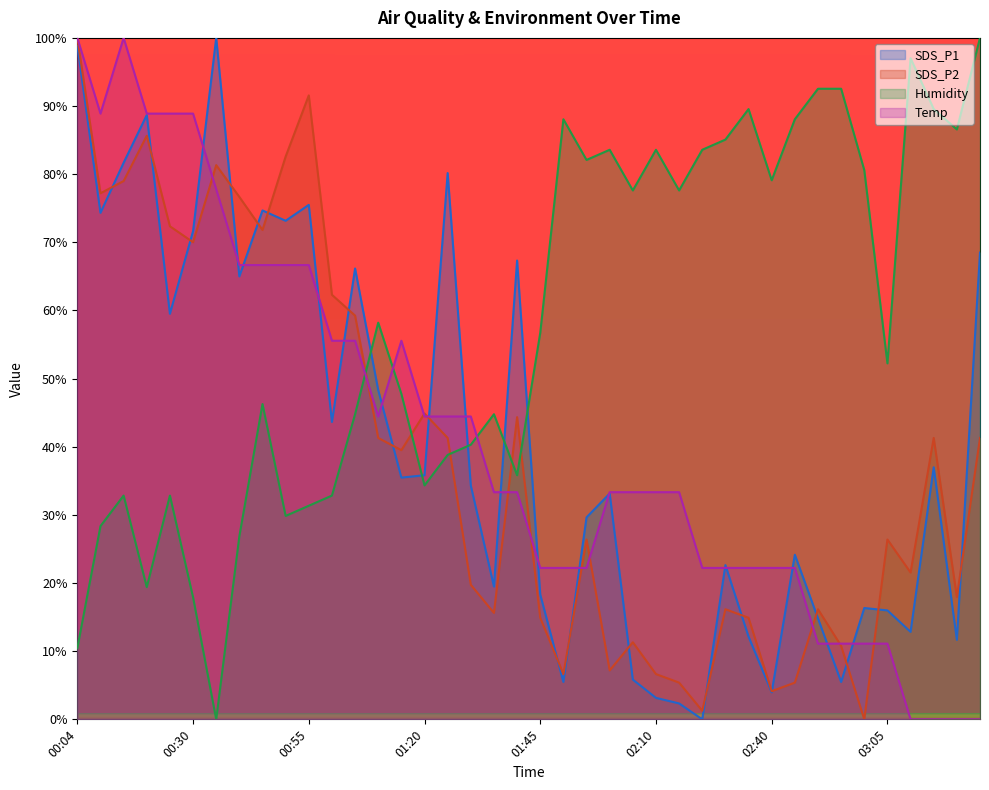

Reading right to left, transcribe all the data shown in this chart.

SDS_P1: 03:25=68.5	03:20=11.7	03:15=37.0	03:10=12.8	03:05=16.0	03:00=16.3	02:55=5.5	02:50=14.8	02:45=24.2	02:40=4.0	02:35=12.1	02:30=22.6	02:25=0.0	02:20=2.3	02:10=3.2	02:05=5.8	02:00=33.1	01:55=29.6	01:50=5.5	01:45=18.3	01:40=67.3	01:35=19.5	01:30=34.3	01:25=80.2	01:20=35.8	01:15=35.5	01:10=48.3	01:05=66.2	01:00=43.6	00:55=75.5	00:50=73.2	00:45=74.7	00:40=65.0	00:35=100.0	00:30=71.6	00:25=59.5	00:20=88.7	00:15=81.7	00:10=74.3	00:04=98.8
SDS_P2: 03:25=41.3	03:20=18.0	03:15=41.3	03:10=21.5	03:05=26.4	03:00=0.0	02:55=10.8	02:50=16.2	02:45=5.4	02:40=4.1	02:35=14.9	02:30=16.2	02:25=1.3	02:20=5.4	02:10=6.6	02:05=11.3	02:00=7.2	01:55=26.4	01:50=6.6	01:45=14.9	01:40=44.3	01:35=15.6	01:30=19.7	01:25=41.3	01:20=44.9	01:15=39.5	01:10=41.3	01:05=59.2	01:00=62.3	00:55=91.6	00:50=82.6	00:45=71.8	00:40=76.7	00:35=81.3	00:30=70.0	00:25=72.4	00:20=85.6	00:15=79.0	00:10=77.2	00:04=100.0
Temp: 03:25=0.0	03:20=0.0	03:15=0.0	03:10=0.0	03:05=11.1	03:00=11.1	02:55=11.1	02:50=11.1	02:45=22.2	02:40=22.2	02:35=22.2	02:30=22.2	02:25=22.2	02:20=33.3	02:10=33.3	02:05=33.3	02:00=33.3	01:55=22.2	01:50=22.2	01:45=22.2	01:40=33.3	01:35=33.3	01:30=44.4	01:25=44.4	01:20=44.4	01:15=55.6	01:10=44.4	01:05=55.6	01:00=55.6	00:55=66.7	00:50=66.7	00:45=66.7	00:40=66.7	00:35=77.8	00:30=88.9	00:25=88.9	00:20=88.9	00:15=100.0	00:10=88.9	00:04=100.0
Humidity: 03:25=100.0	03:20=86.6	03:15=89.6	03:10=97.0	03:05=52.2	03:00=80.6	02:55=92.5	02:50=92.5	02:45=88.1	02:40=79.1	02:35=89.6	02:30=85.1	02:25=83.6	02:20=77.6	02:10=83.6	02:05=77.6	02:00=83.6	01:55=82.1	01:50=88.1	01:45=56.7	01:40=35.8	01:35=44.8	01:30=40.3	01:25=38.8	01:20=34.3	01:15=47.8	01:10=58.2	01:05=44.8	01:00=32.8	00:55=31.3	00:50=29.9	00:45=46.3	00:40=26.9	00:35=0.0	00:30=17.9	00:25=32.8	00:20=19.4	00:15=32.8	00:10=28.4	00:04=10.4